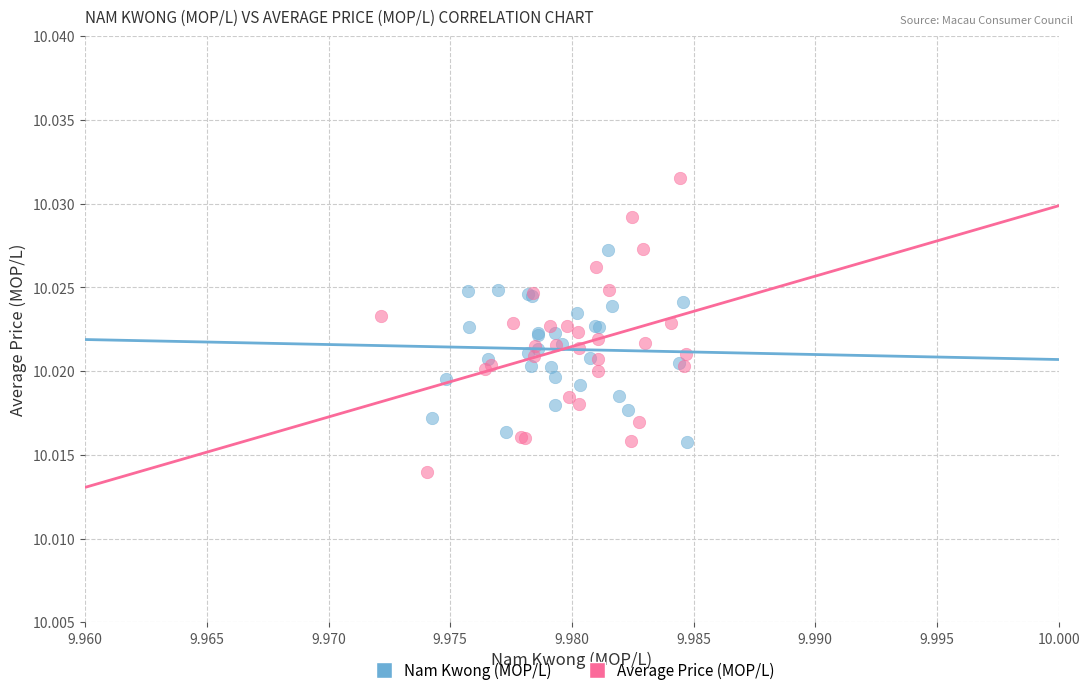

Which series has the largest Y range (max minus min)?

Average Price (MOP/L)